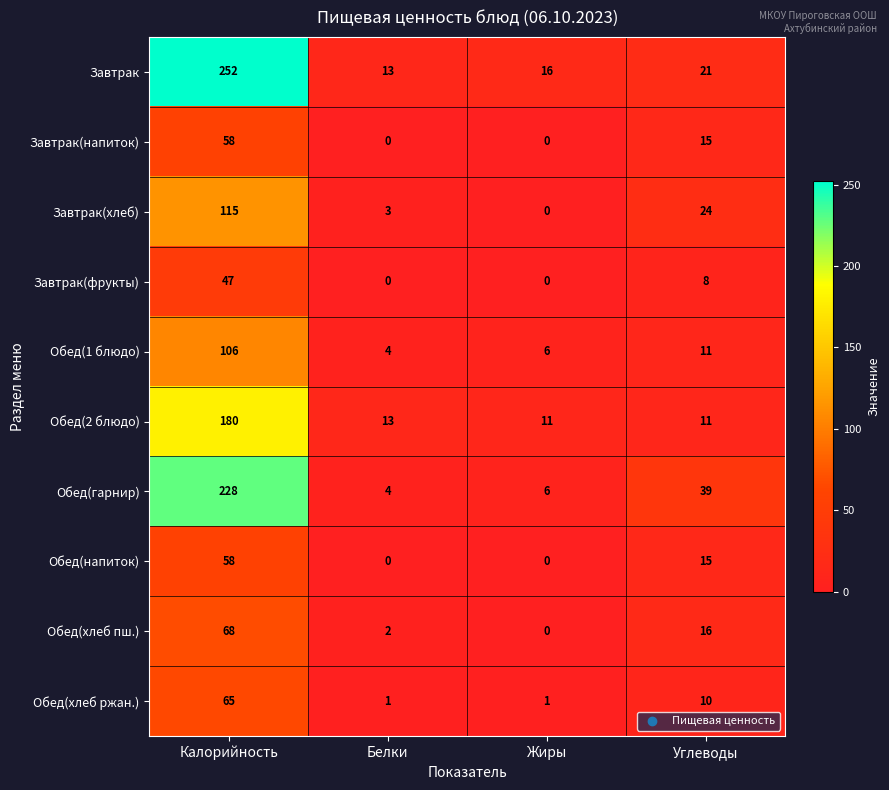

How many Обед(хлеб ржан.) values are between 1 and 65?

4